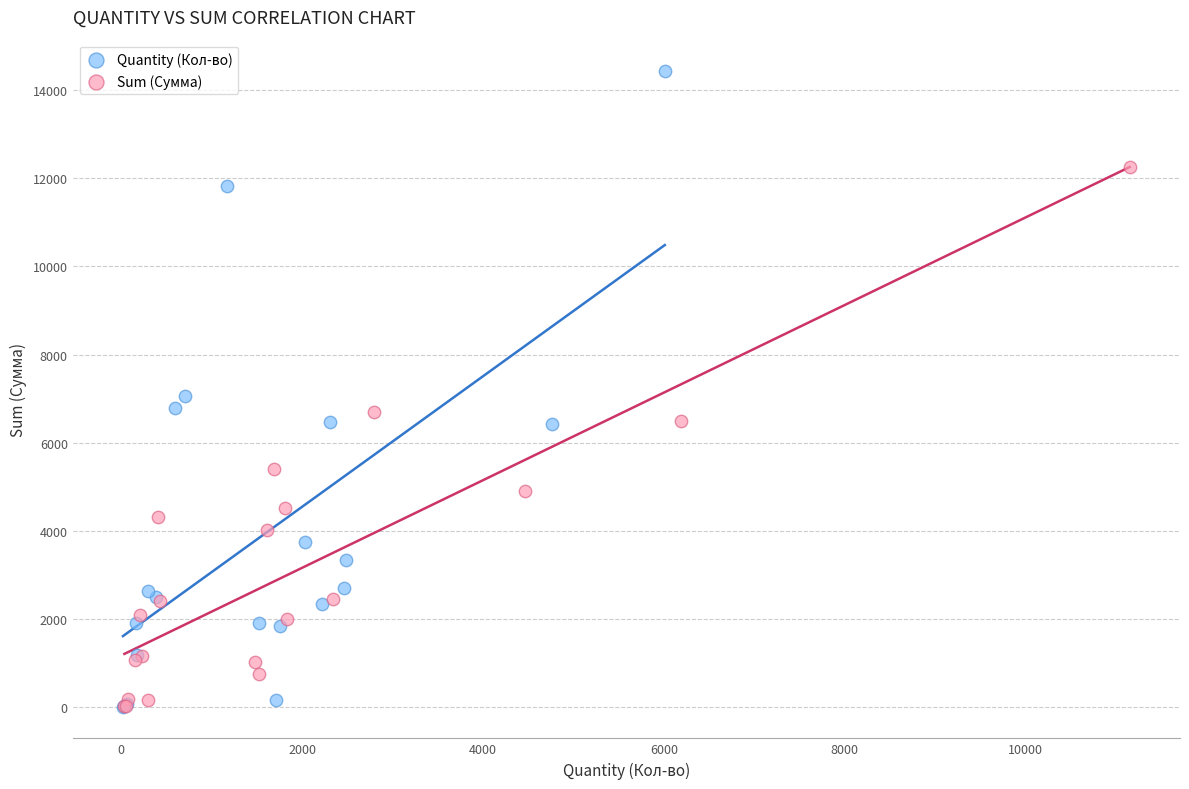

What are all the series names shown in the legend?

Quantity (Кол-во), Sum (Сумма)